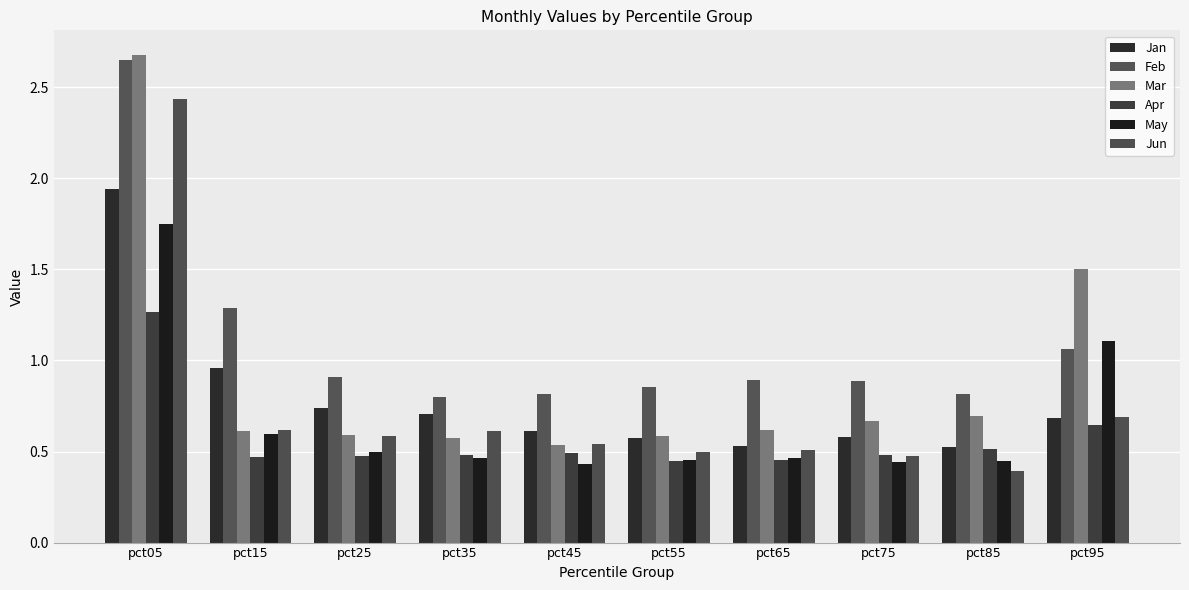

What is the difference between the maximum and minimum values in the Apr series?

0.8